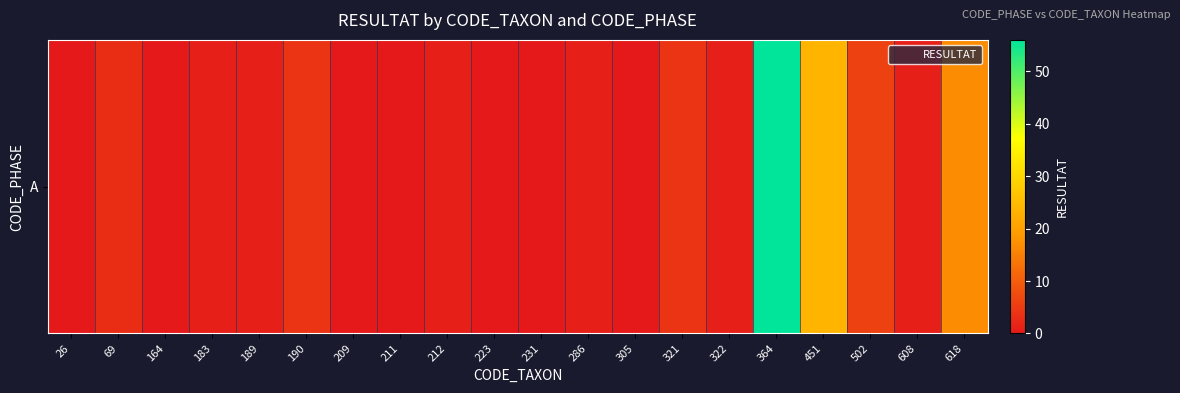

The chart shows a value of 0 at 209. True or false?

True